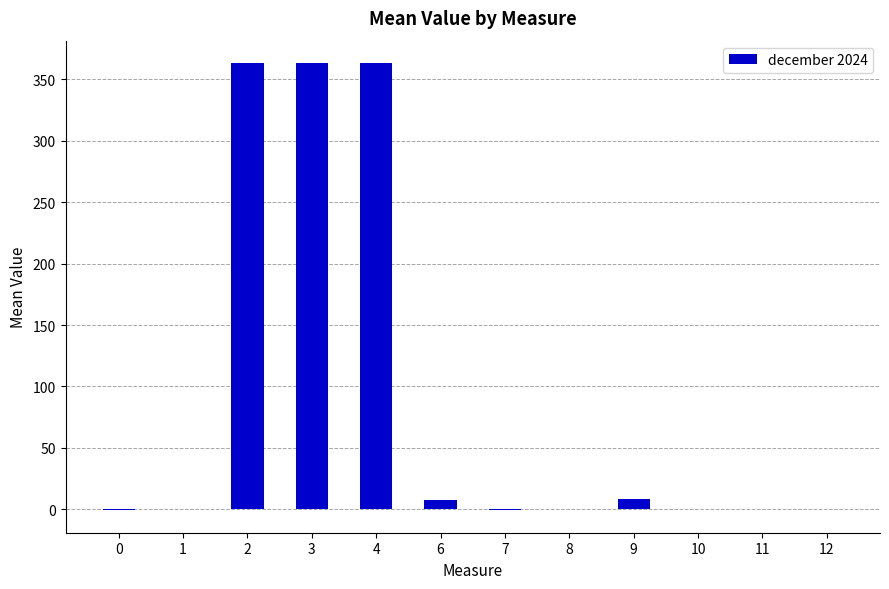

What is the greatest value displayed?

363.3